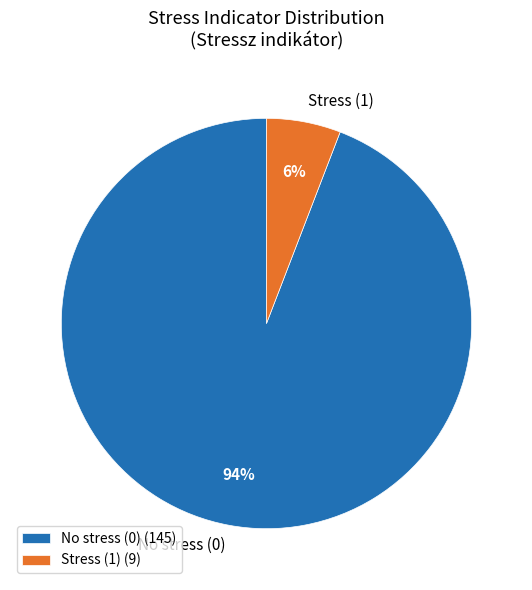

Is the sum of No stress (0) (145) and Stress (1) (9) greater than half?

Yes